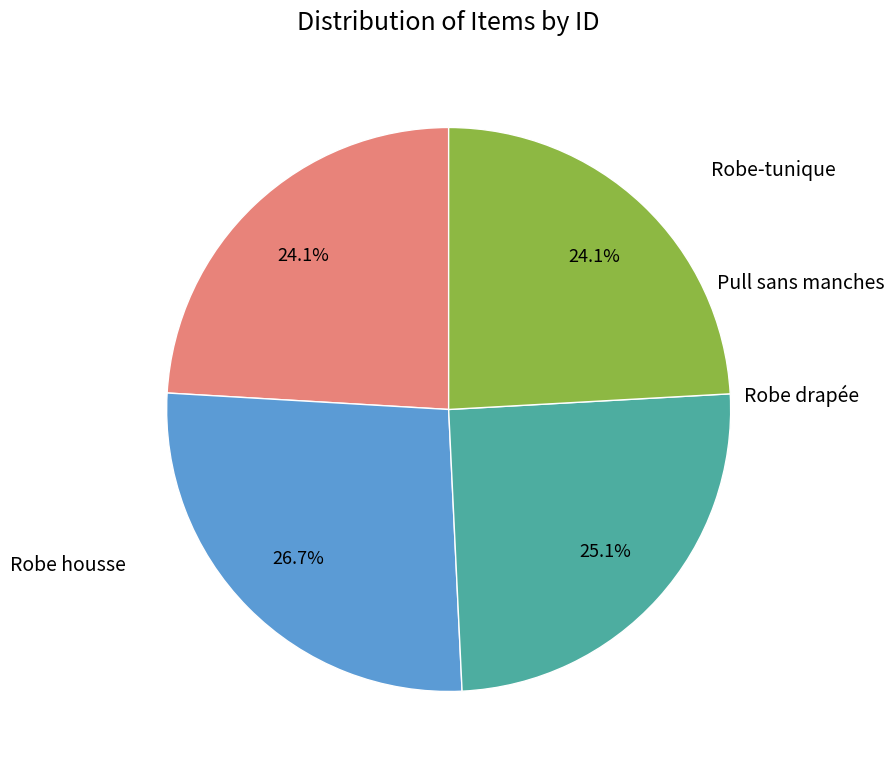

Does any single category account for the majority?

No